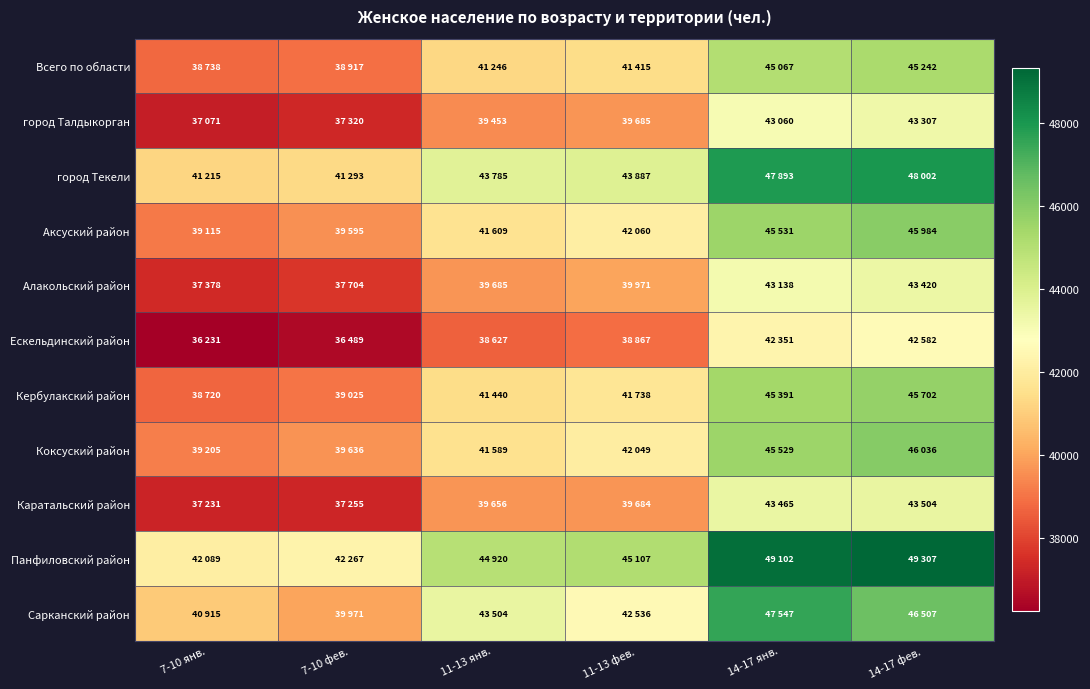

Between 11-13 янв. and 14-17 янв., which series saw the biggest shift?

Панфиловский район